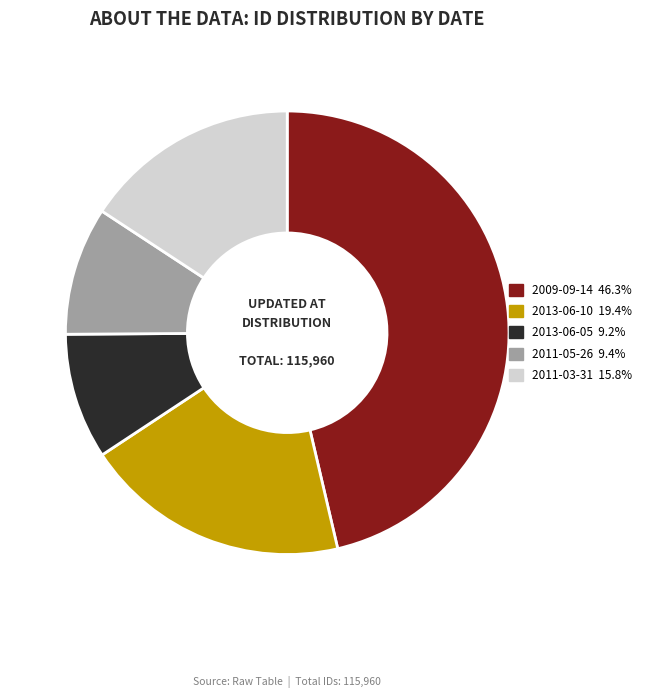

Is there any slice that represents more than half of the pie?

No